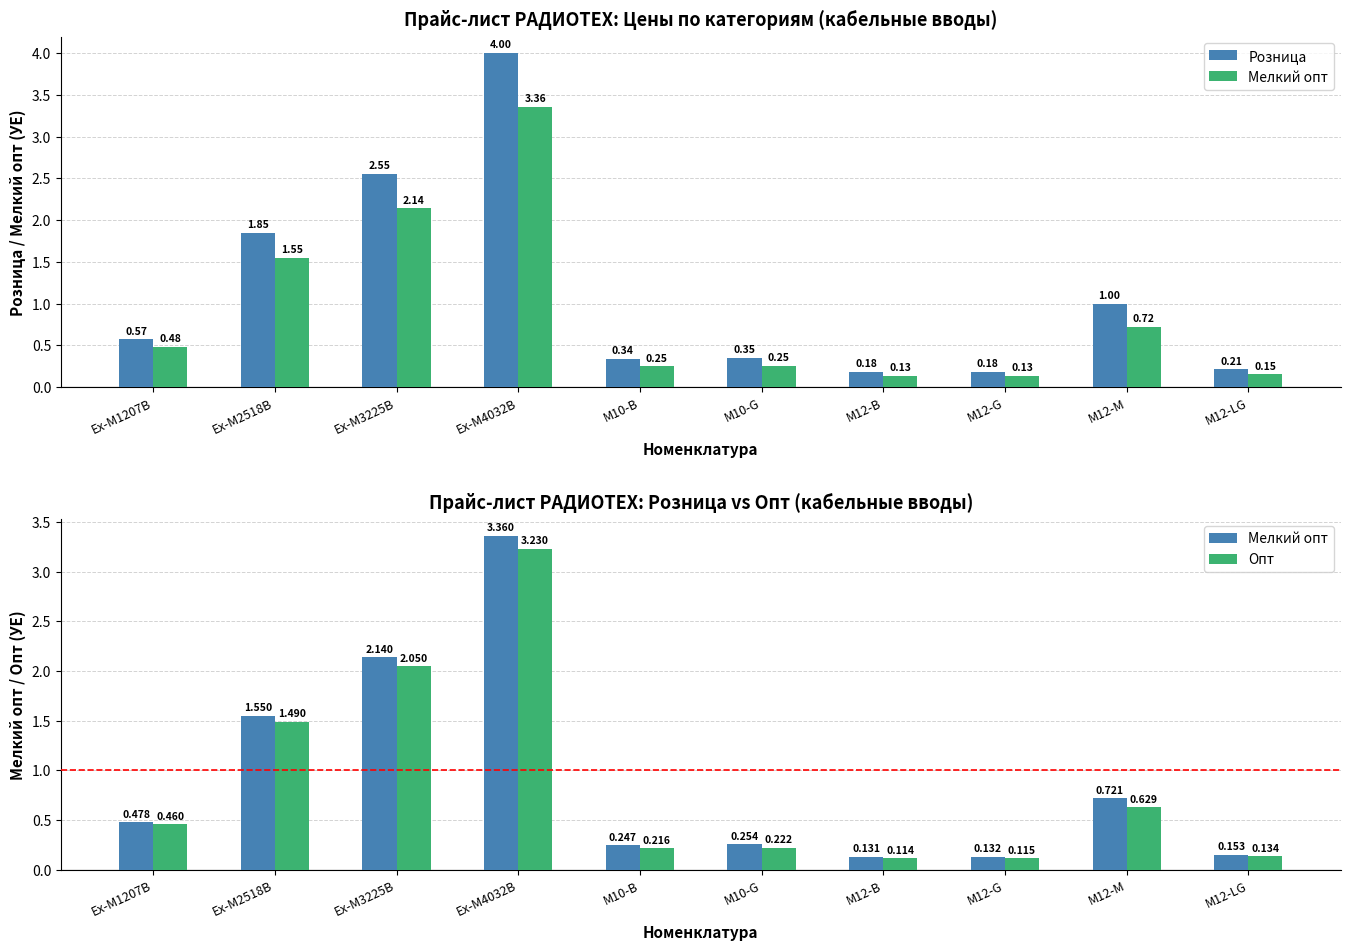

What is the difference between the maximum and minimum values in the Опт series?

3.1